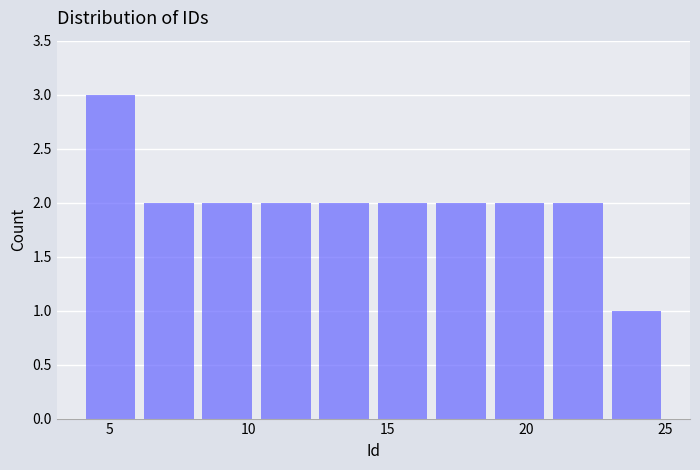

Over which range of the x-axis is the bar tallest?

4.0 to 6.1